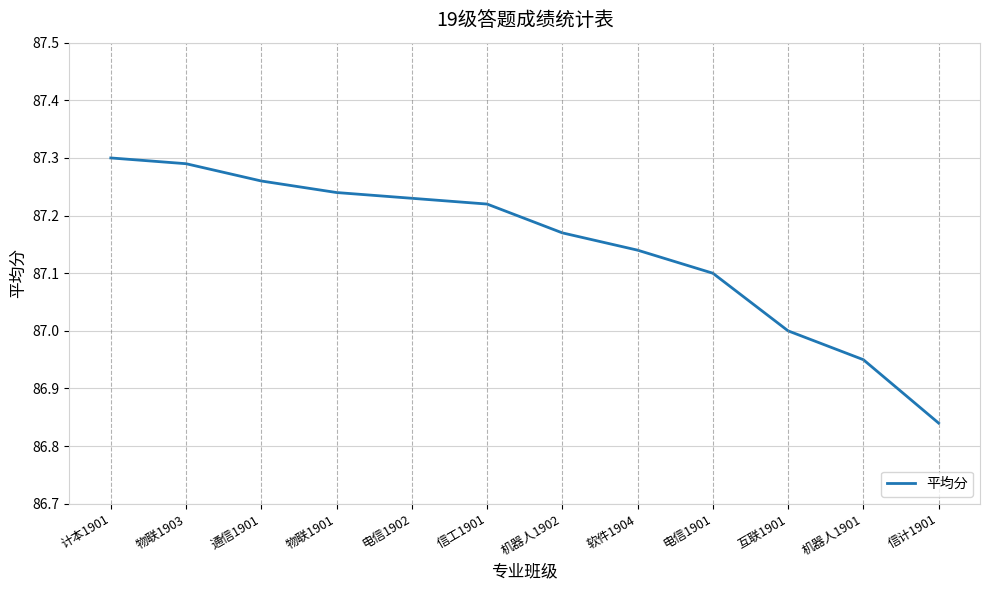

What is the difference between the values at 电信1901 and 信工1901?

0.1